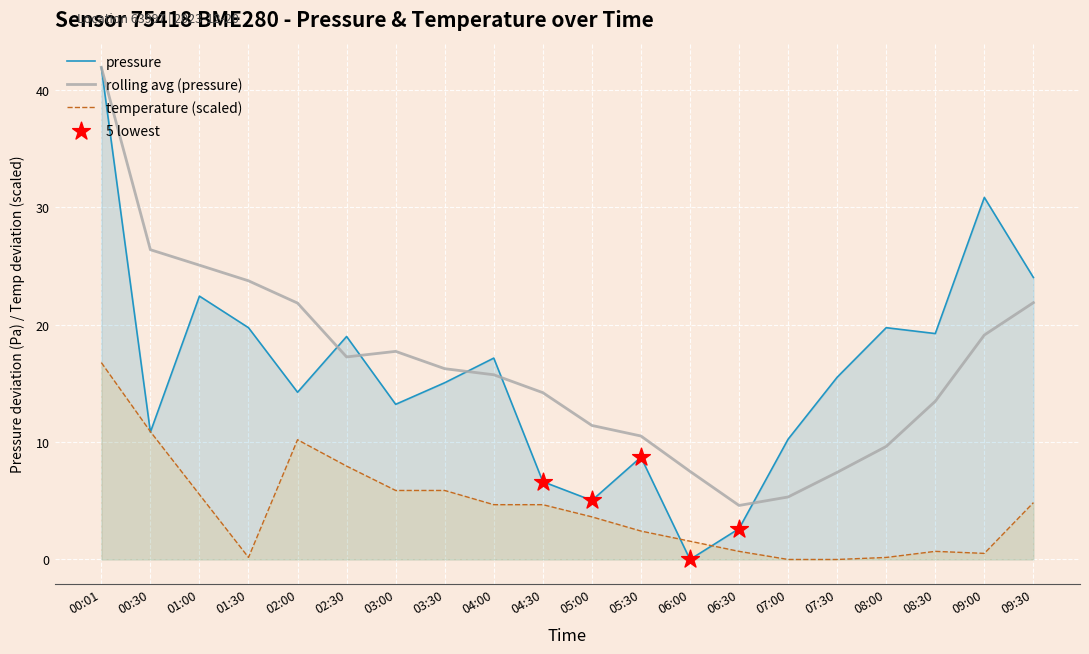

Which series contains the lowest Y value?

pressure